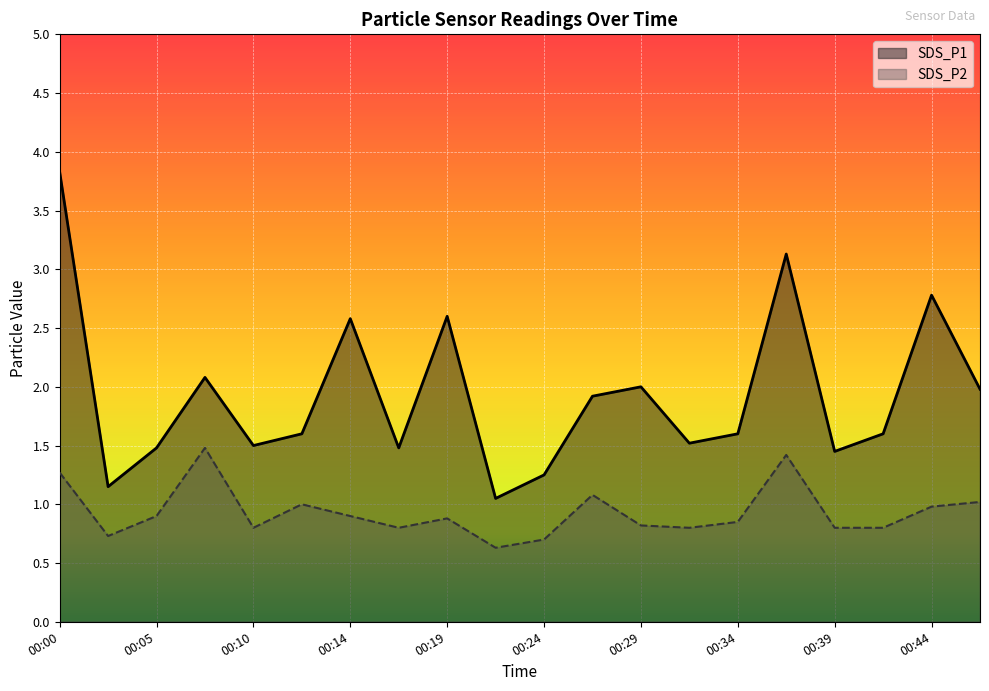

What is the approximate value of SDS_P1 at 00:02?

1.1